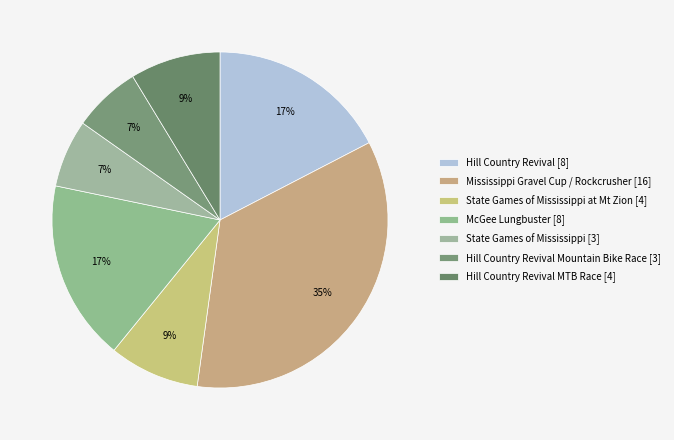

To the nearest percent, what is the difference between the largest and smallest slice percentages?

28%